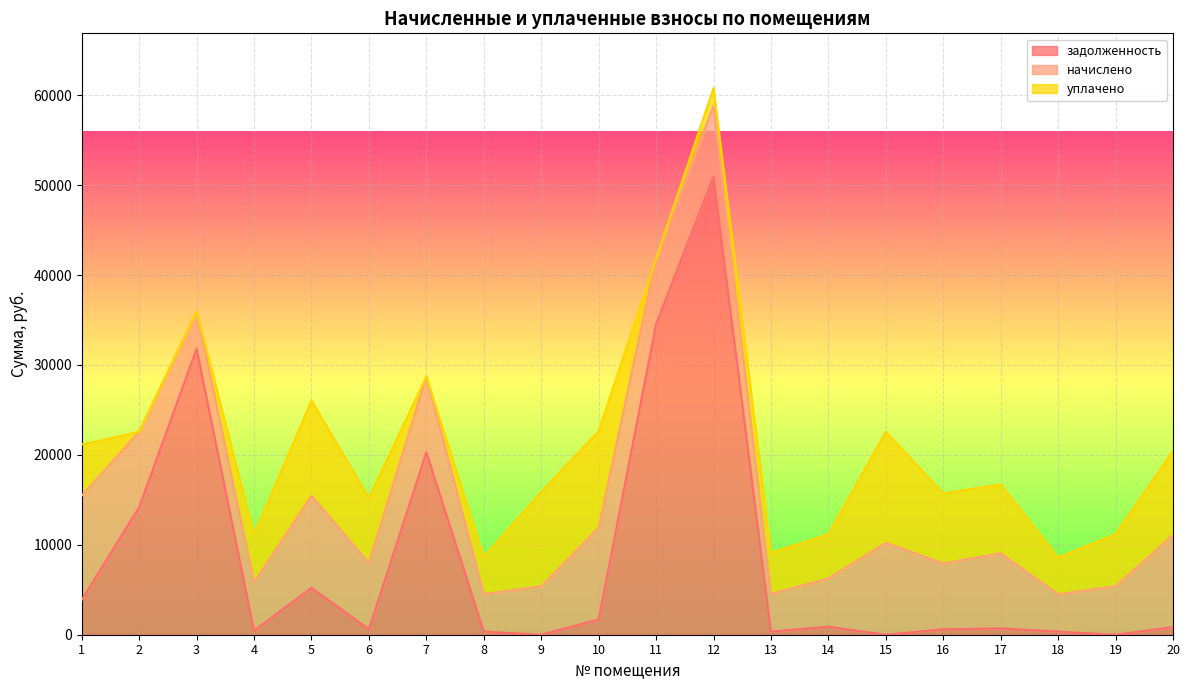

What is the difference between the maximum and minimum values in the задолженность series?

50937.2